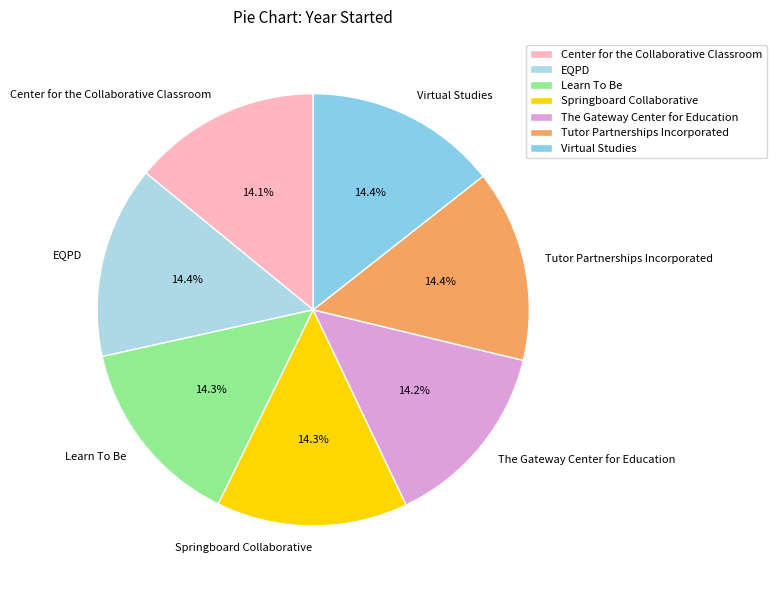

Is it true that Virtual Studies is 1% of the pie?

False